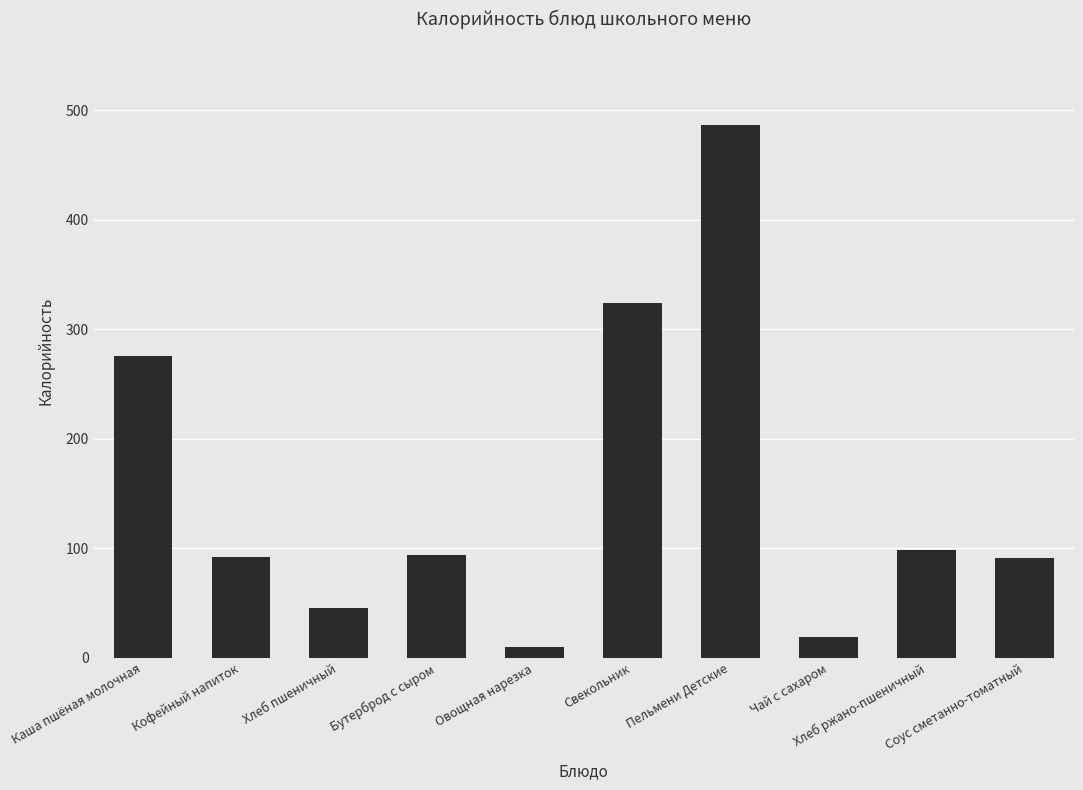

Are the bars grouped side by side (vs. stacked)?

No